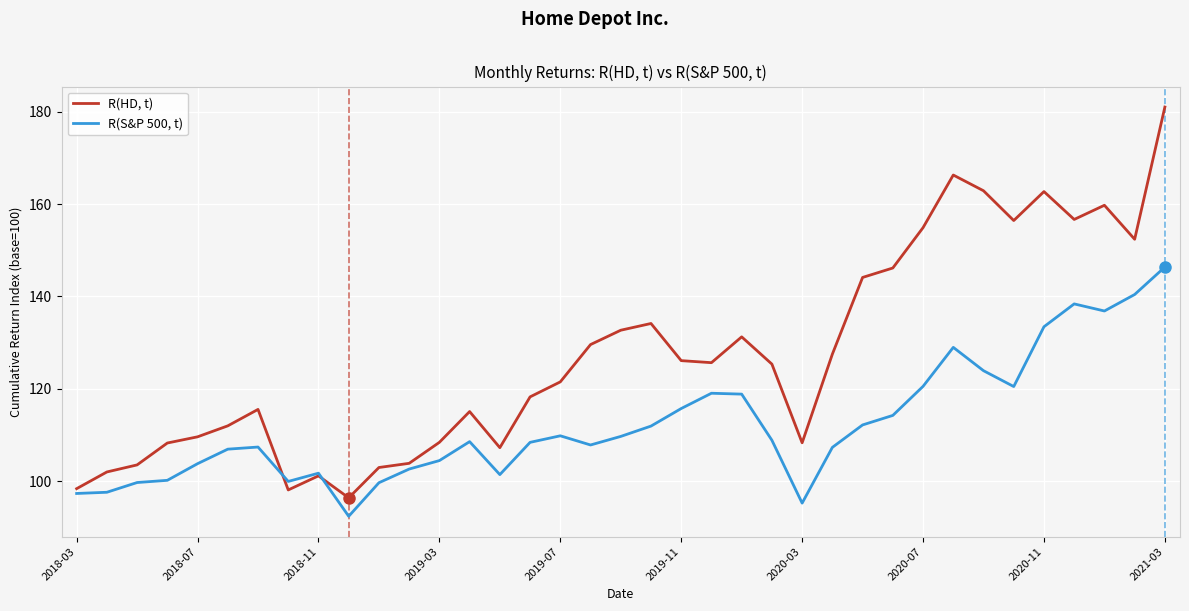

Rank the series by their average value, from lowest to highest.

R(S&P 500, t), R(HD, t)